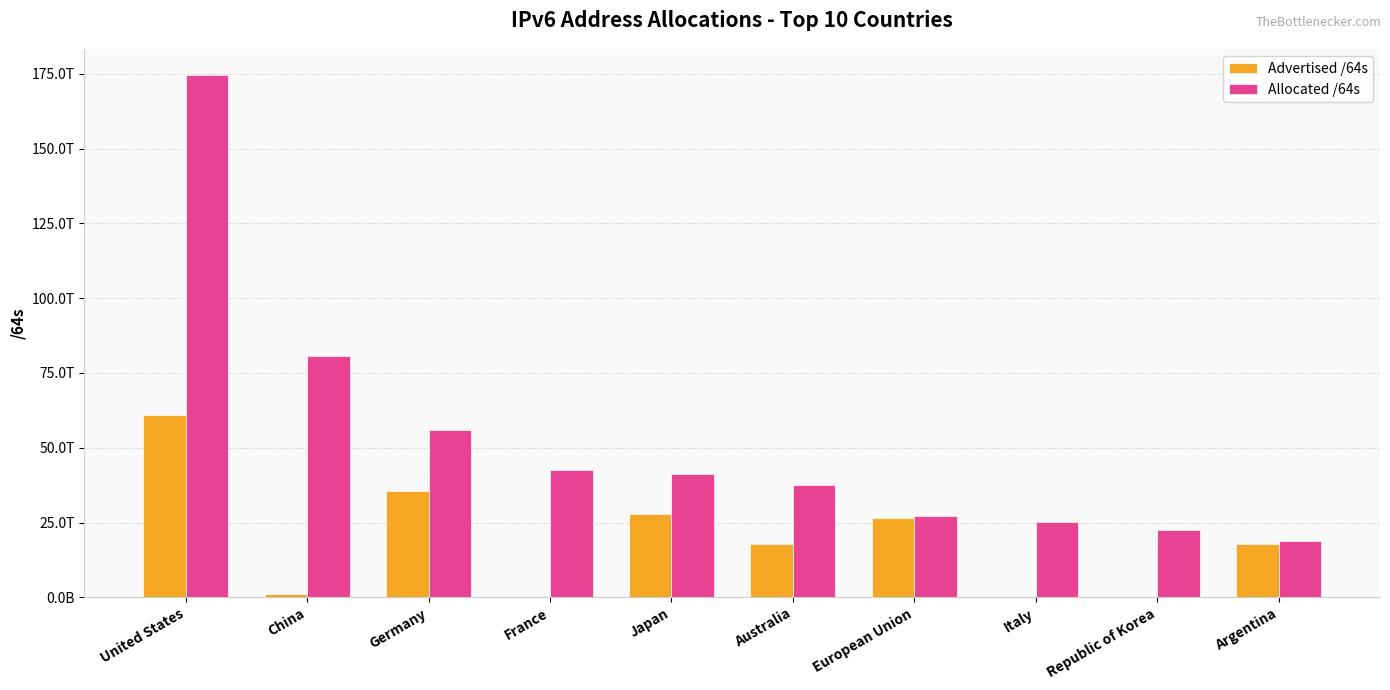

Does the chart contain stacked bars?

No